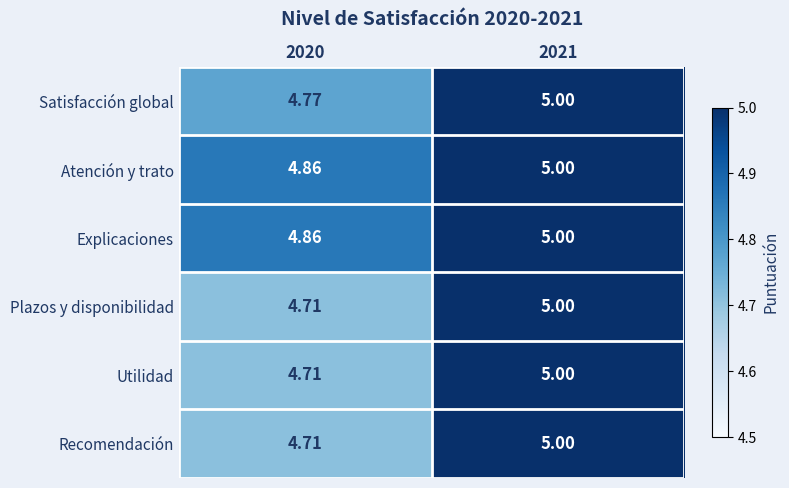

Is the value of Satisfacción global at 2020 greater than the value of Plazos y disponibilidad at 2021?

No